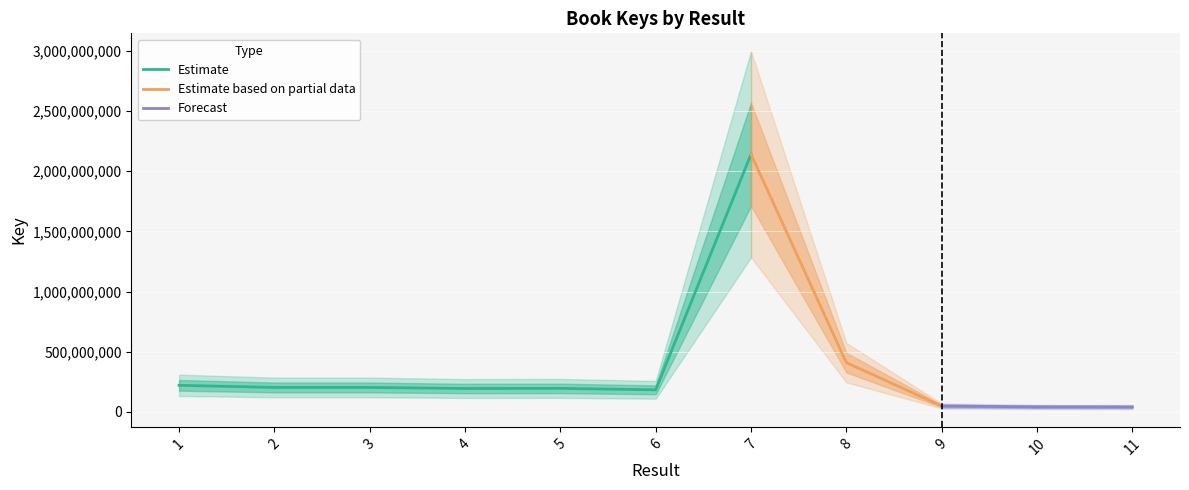

What is the minimum value for Estimate?

184030172